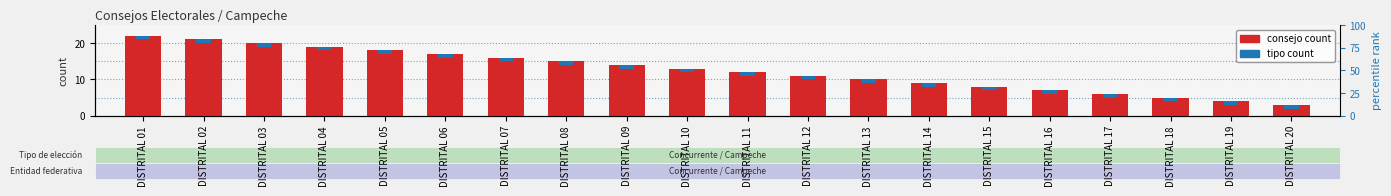

How many bars are there in total?

40